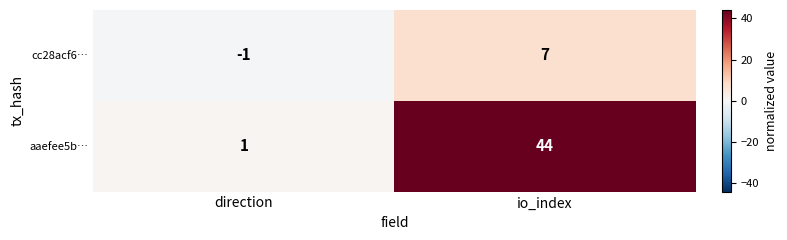

Which series has the largest range (max minus min)?

aaefee5b…